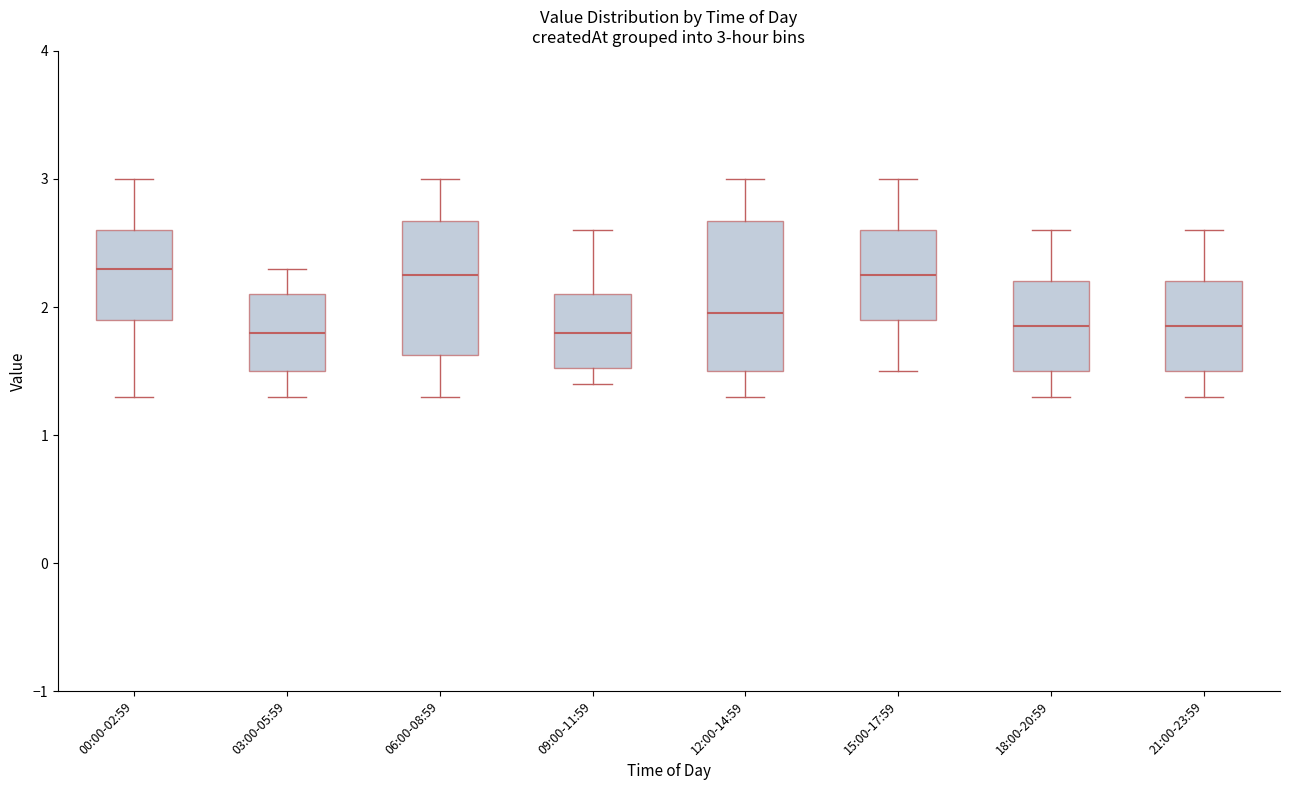

Which box is the tallest, from its lower edge to its upper edge?

12:00-14:59